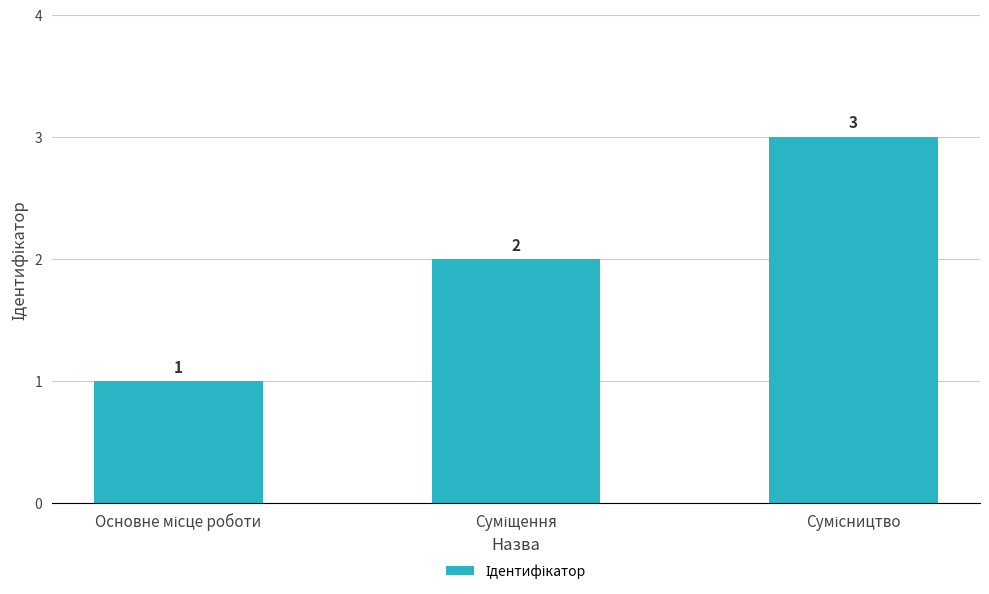

How many values are between 1 and 3?

3